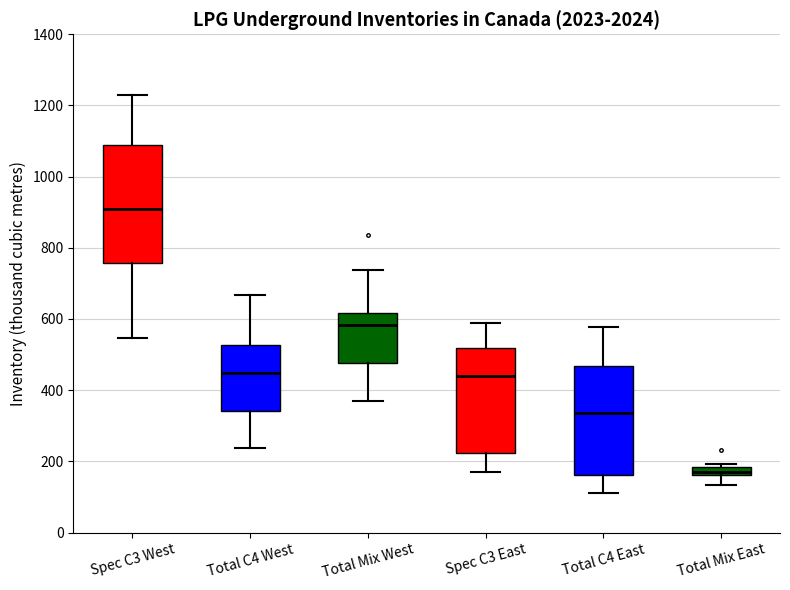

Which box's median line is the lowest?

Total Mix East